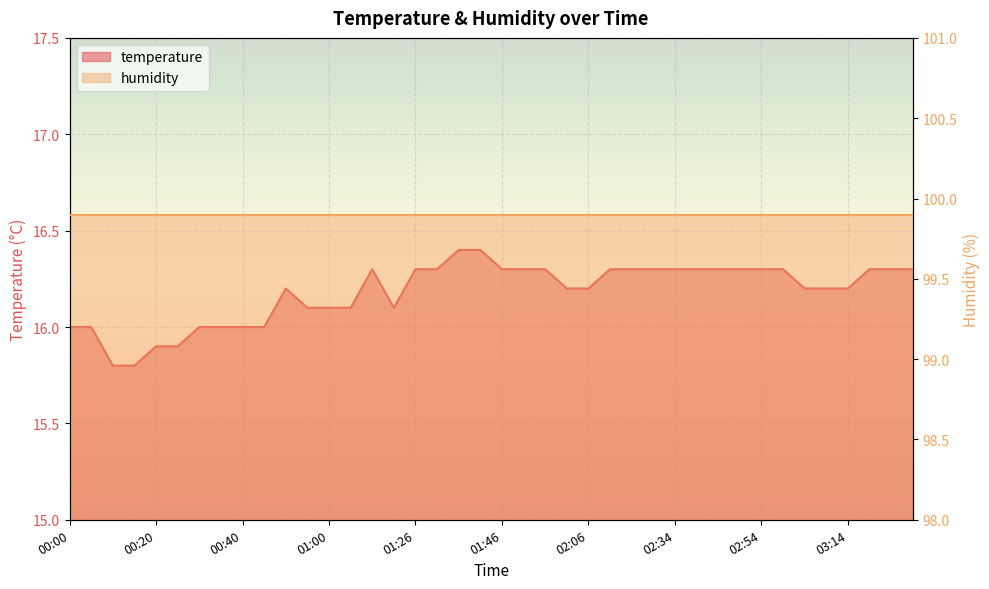

How many data points are less than 16?

4